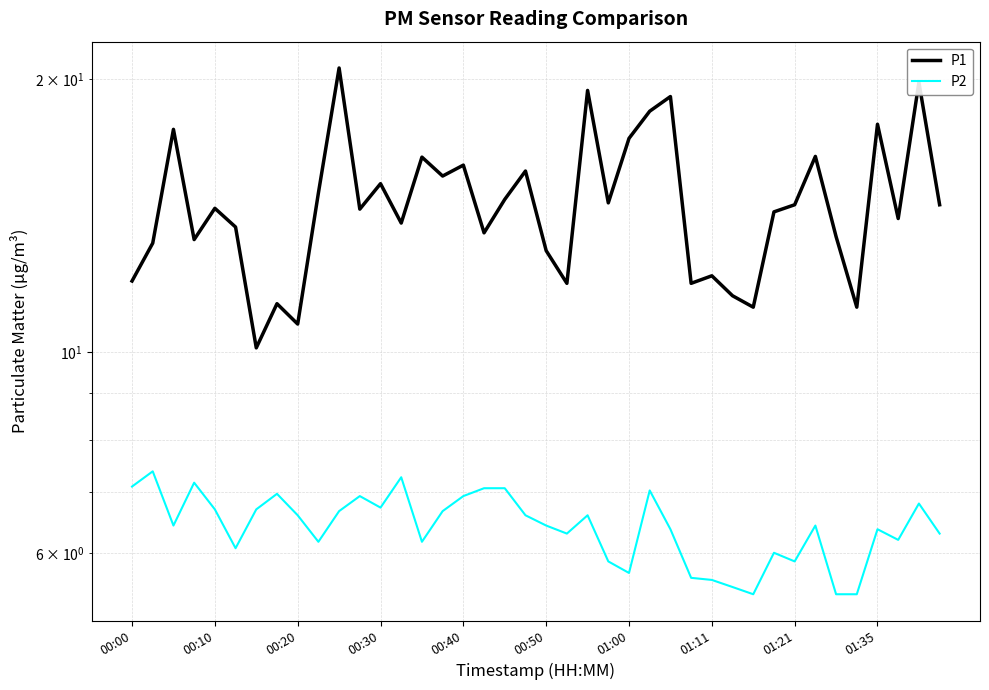

True or false: P2 has a value of 3.9 at 00:30.

False